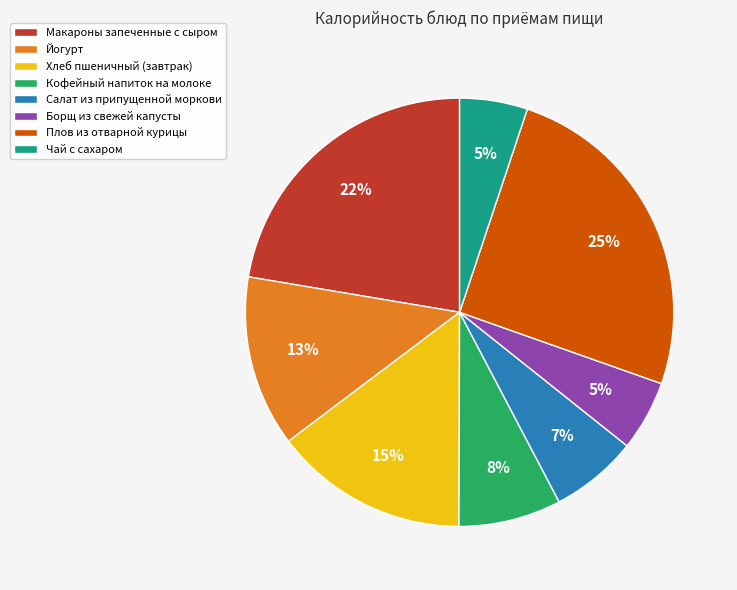

Count the number of slices in the pie.

8